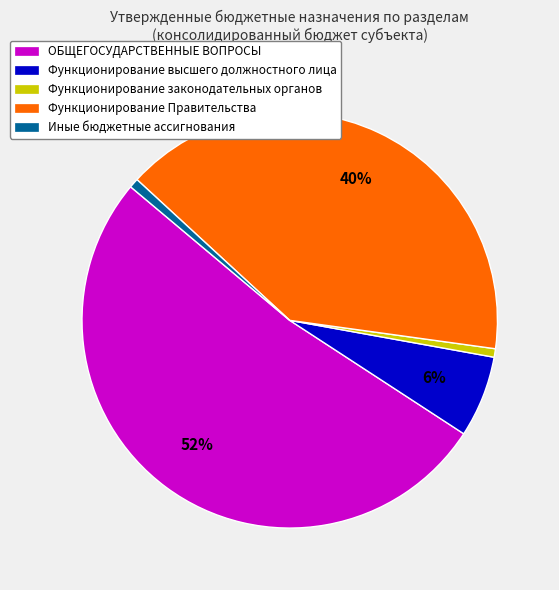

To the nearest percent, what is the average slice percentage?

20%